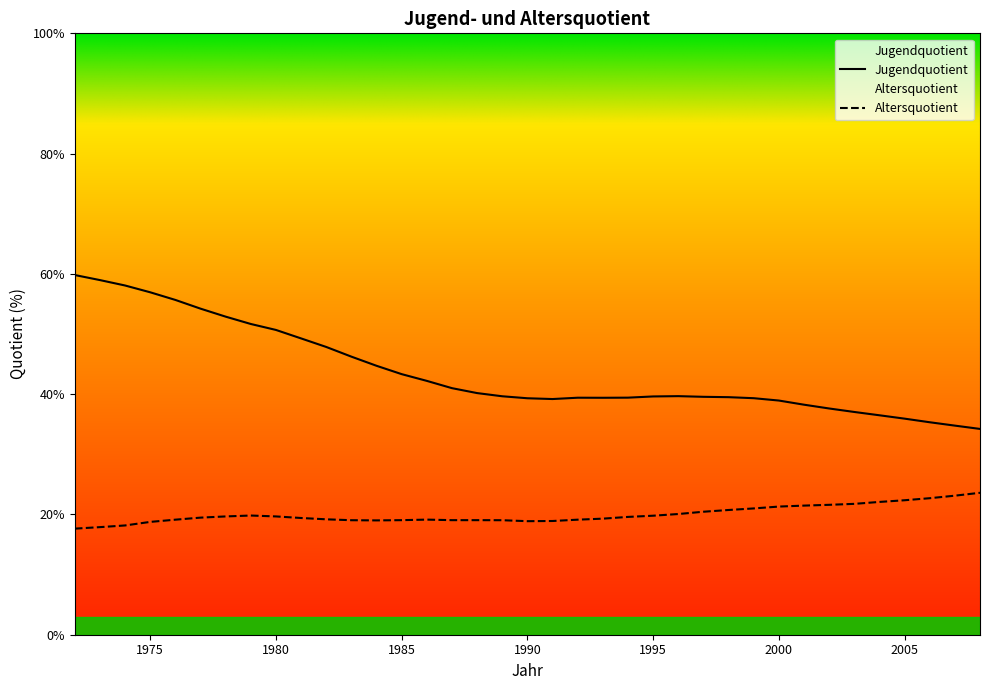

At which category does Altersquotient reach its first local valley?

1984